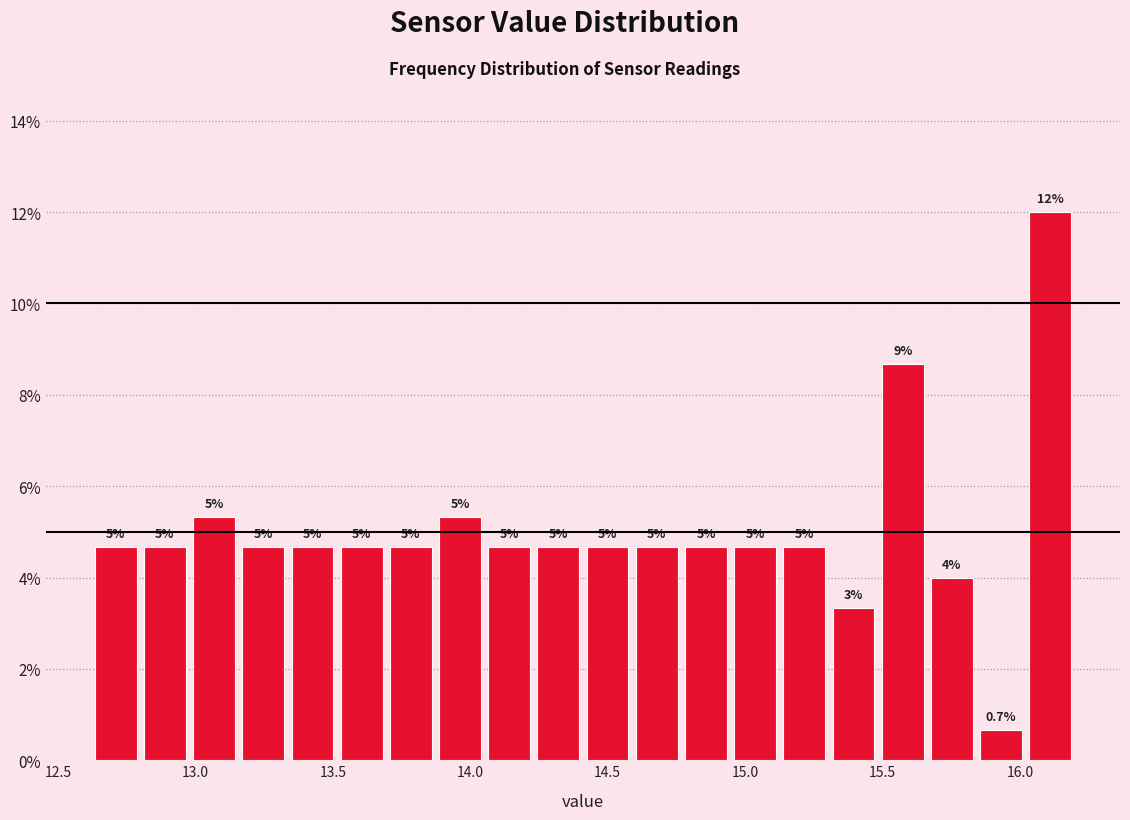

Around what value on the x-axis is the tallest bar? Give the approximate position of its centre, as read against the axis.

16.10